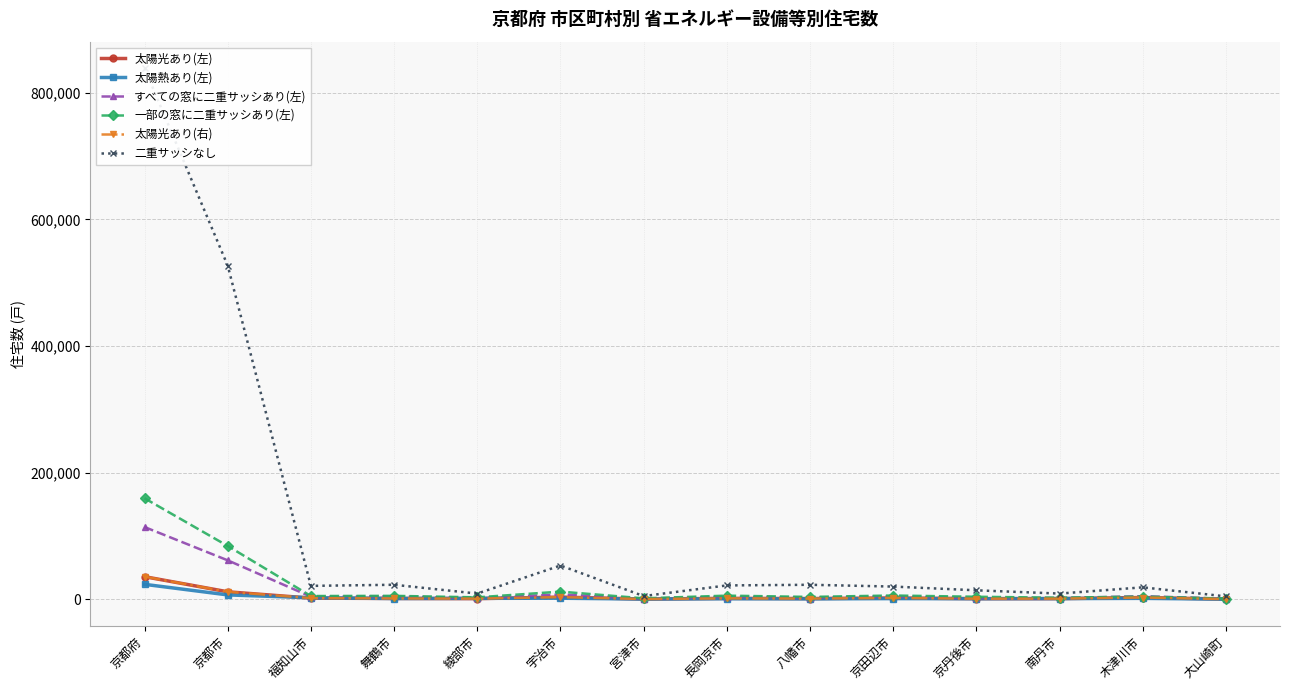

What is the greatest value displayed?

838700